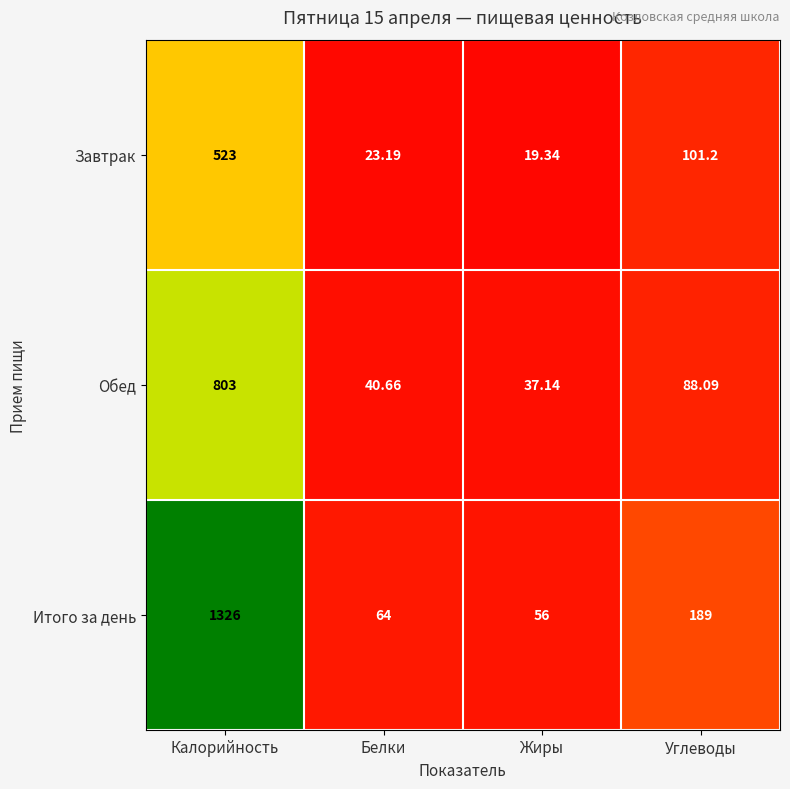

At which category does the chart reach its minimum across all series?

Жиры